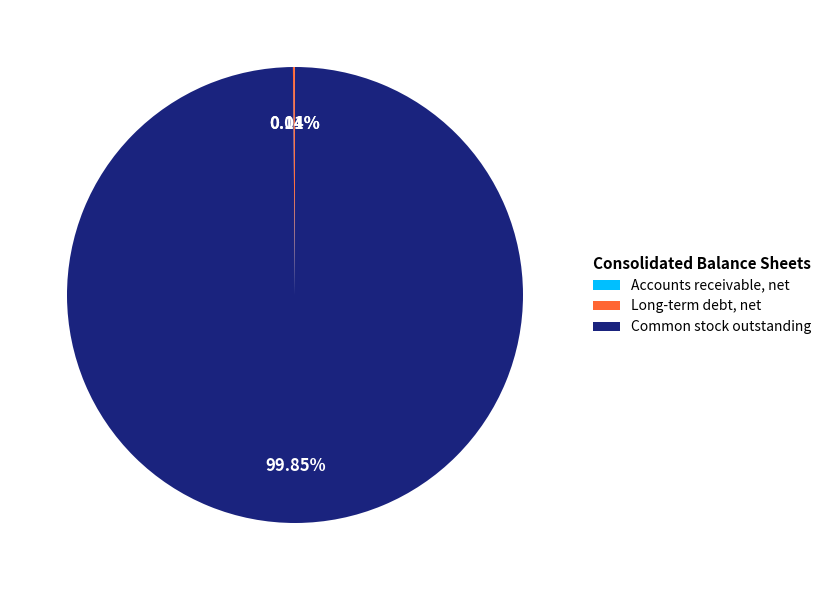

Does Common stock outstanding represent more than half of the total?

Yes